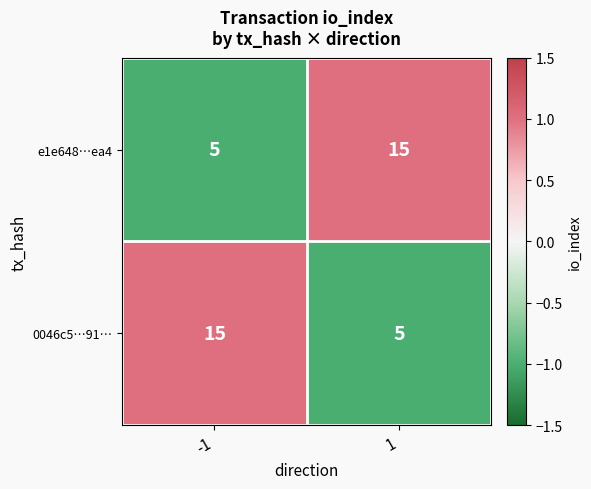

What is the greatest value displayed?

15